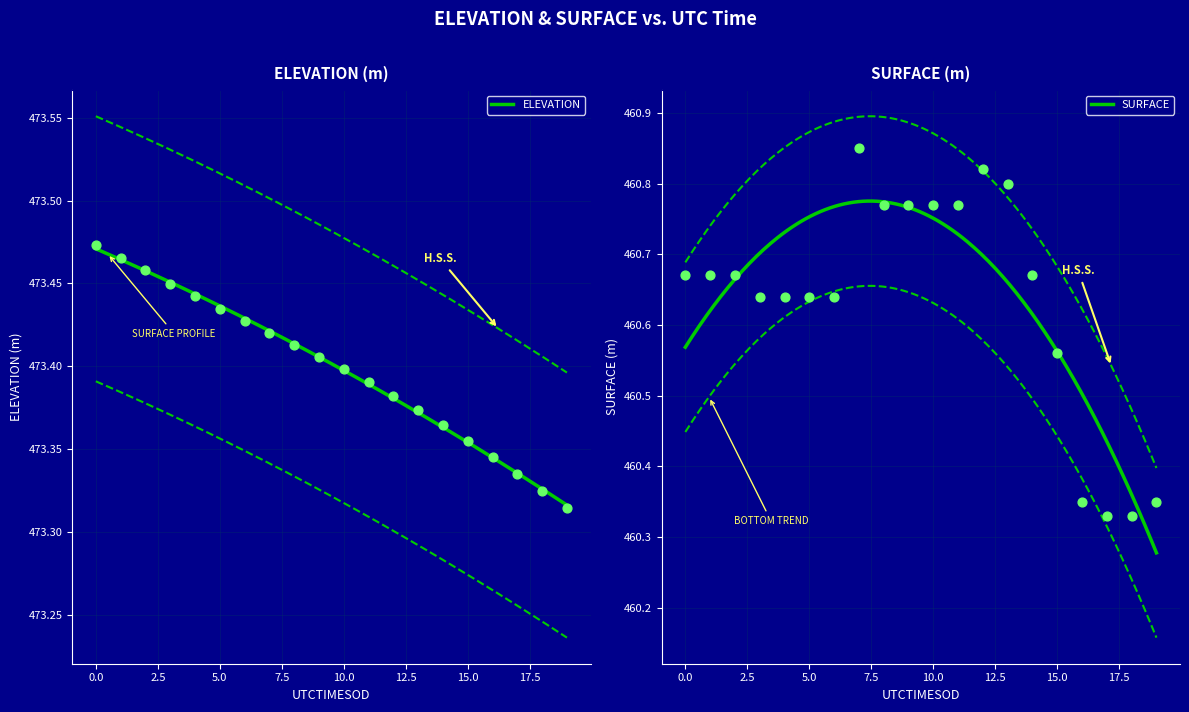

Which series has the largest total across all categories?

ELEVATION